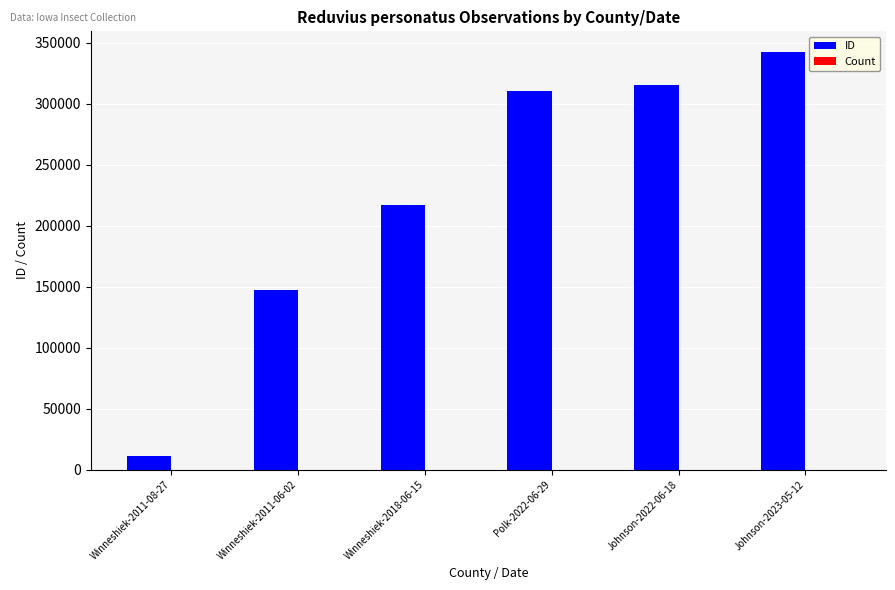

What is the maximum value shown in the chart?

342179